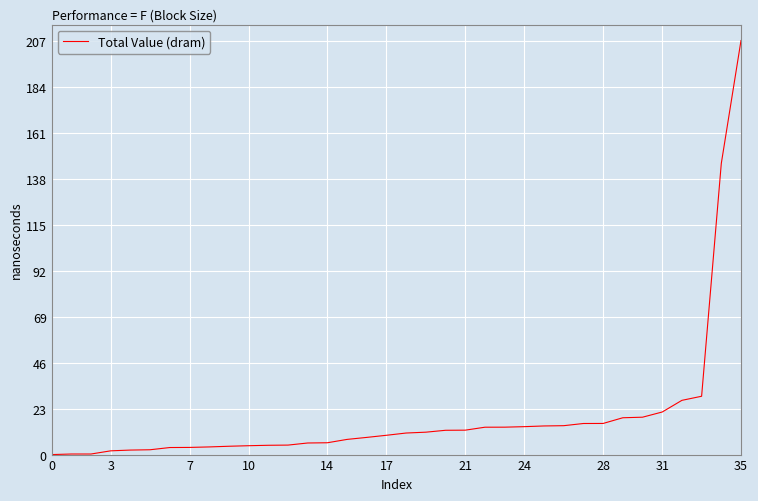

What is the maximum value shown in the chart?

207.0